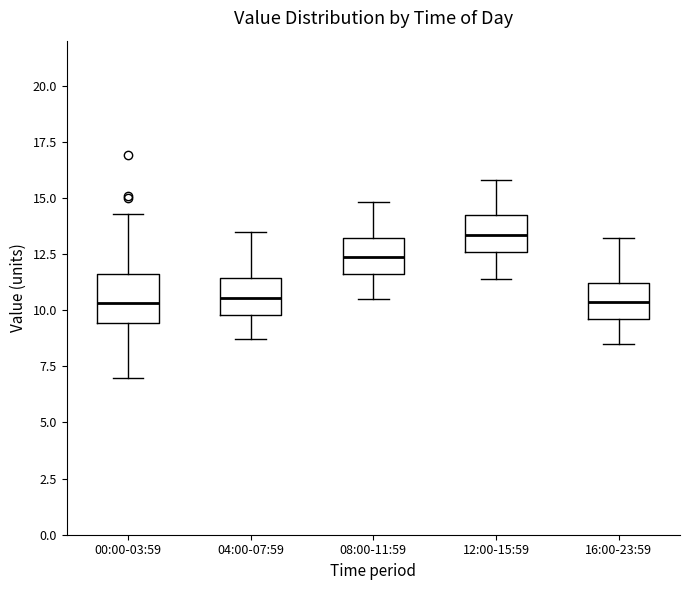

Reading left to right, read every box against the y-axis: the position of its median line, the range the box covers, and the ends of its whiskers. The values are not printed on the chart, so give them approximately, as read against the axis.

00:00-03:59: median 10.5, box 9.5 to 11.5, whiskers 7.0 to 14.5
04:00-07:59: median 10.5, box 10.0 to 11.5, whiskers 8.5 to 13.5
08:00-11:59: median 12.5, box 11.5 to 13.0, whiskers 10.5 to 15.0
12:00-15:59: median 13.5, box 12.5 to 14.0, whiskers 11.5 to 16.0
16:00-23:59: median 10.5, box 9.5 to 11.0, whiskers 8.5 to 13.0